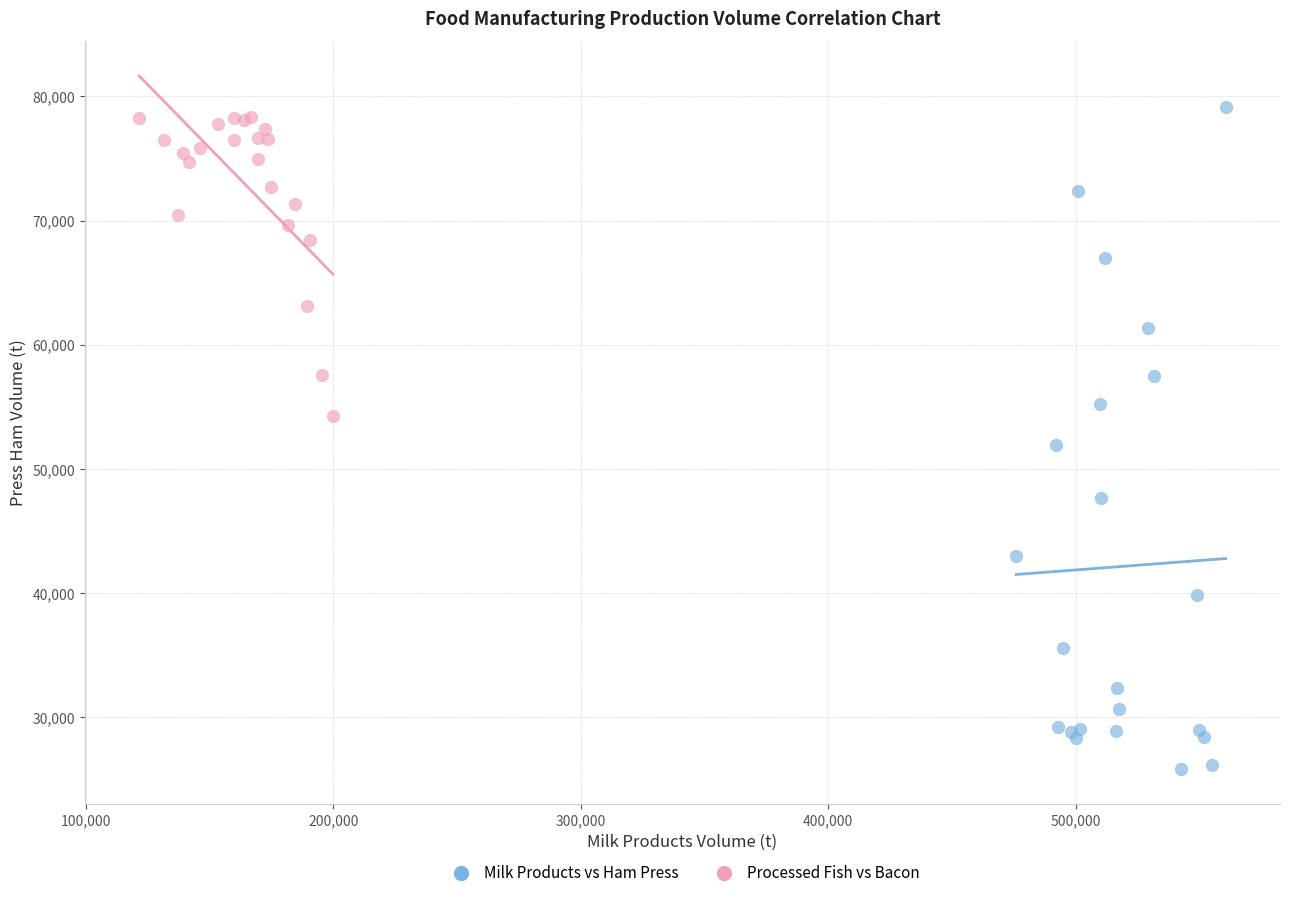

Which series has the widest spread of Y values?

Milk Products vs Ham Press